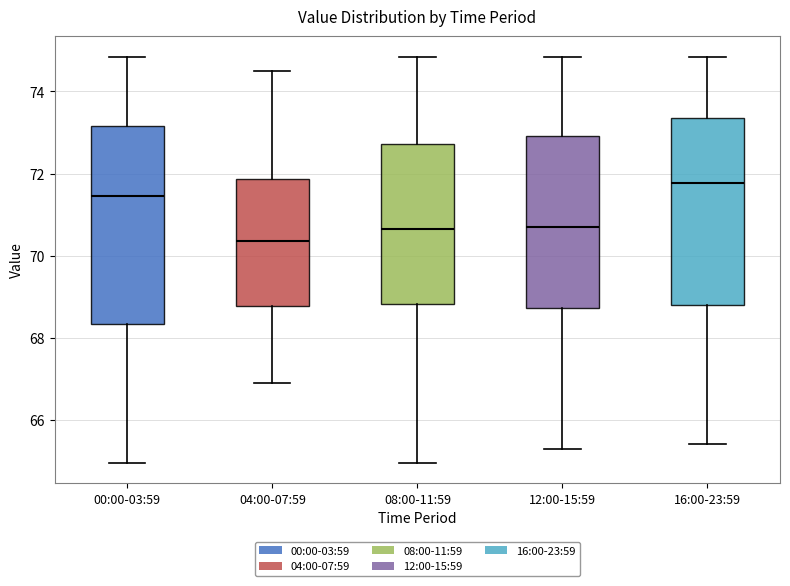

Where does the upper whisker of the box for 04:00-07:59 end on the y-axis? The values are not printed on the chart, so give them approximately, as read against the axis.

74.6